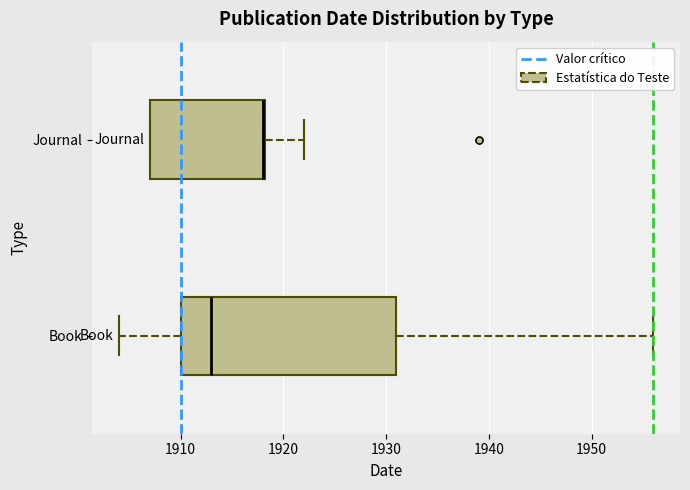

Reading bottom to top, read every box against the x-axis: the position of its median line, the range the box covers, and the ends of its whiskers. The values are not printed on the chart, so give them approximately, as read against the axis.

Book: median 1913, box 1910 to 1931, whiskers 1904 to 1956
Journal: median 1918, box 1907 to 1918, whiskers 1907 to 1922